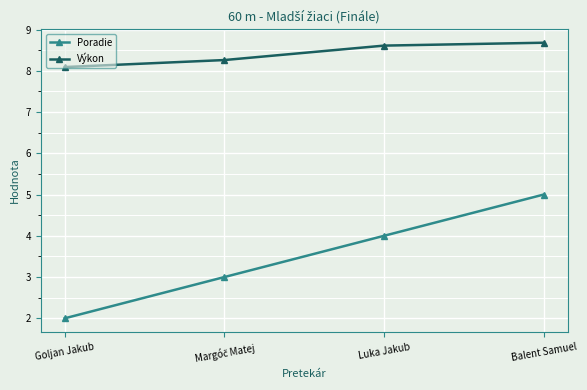

Which category has the highest value in the Poradie series?

Balent Samuel